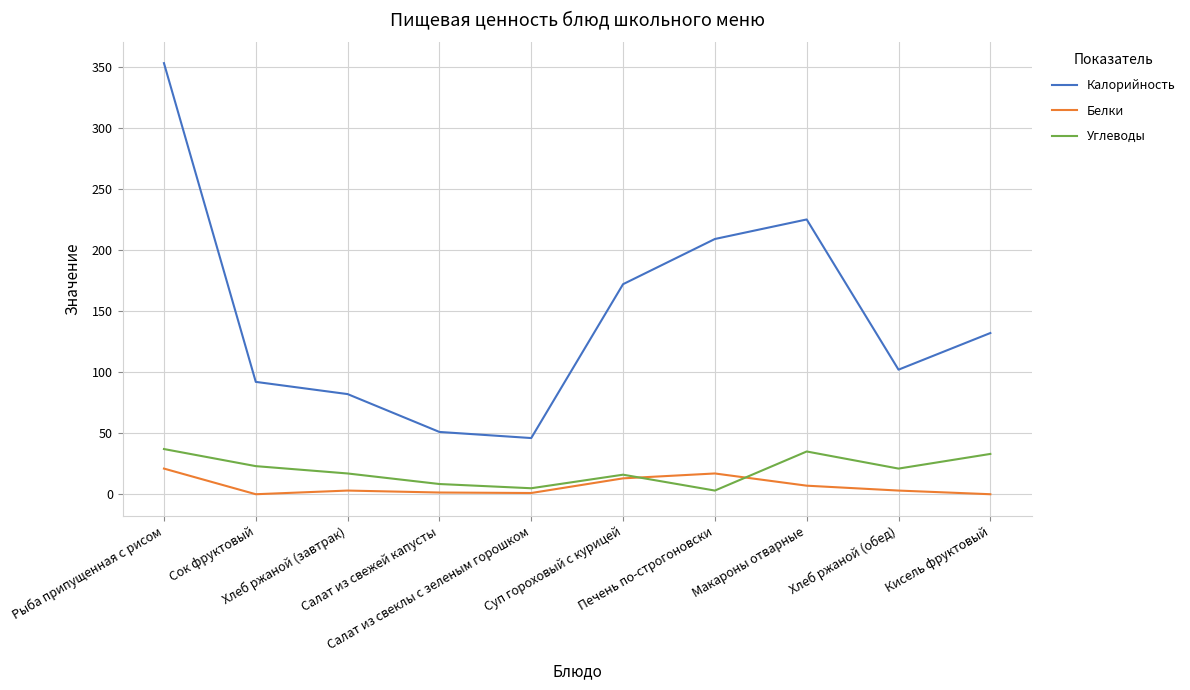

Is the value of Калорийность at Хлеб ржаной (обед) greater than the value of Белки at Рыба припущенная с рисом?

Yes